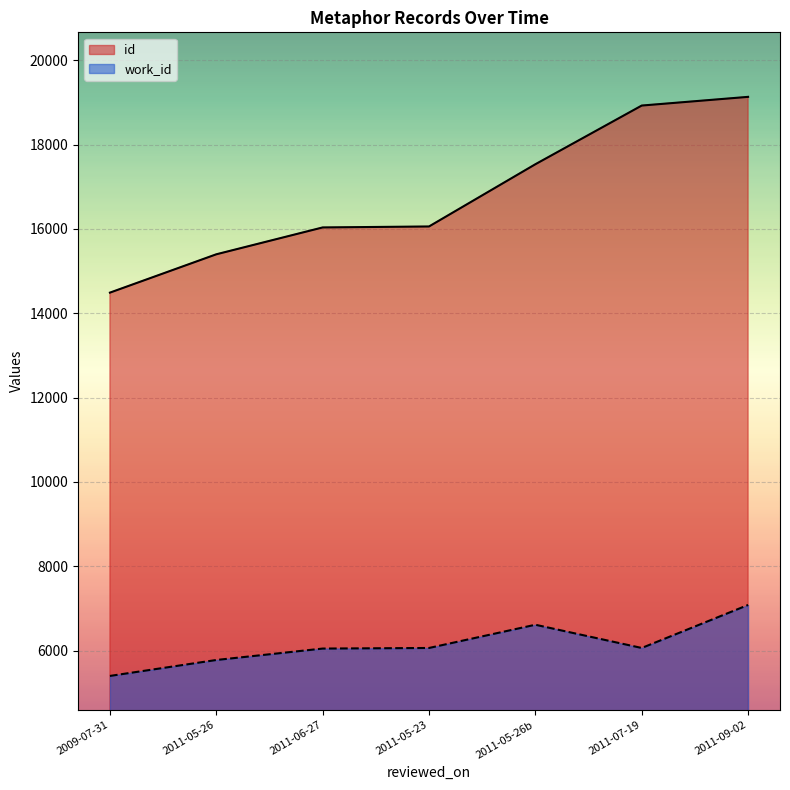

Where is work_id nearest to the value 6238?

2011-05-23